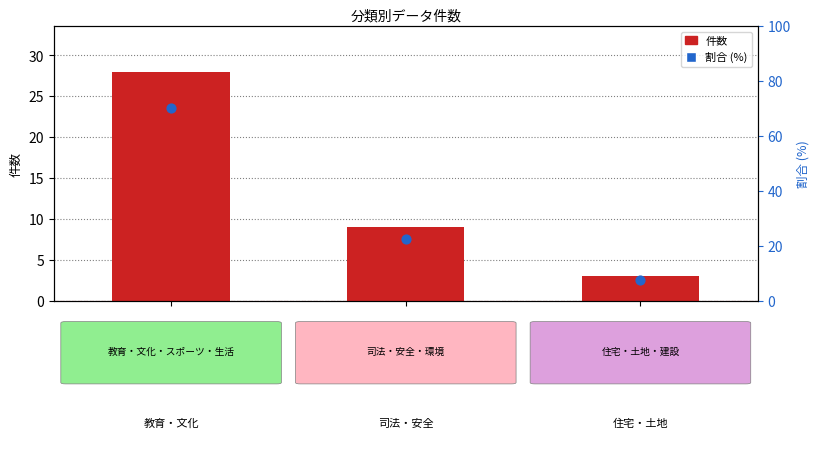

Which series has the largest Y range (max minus min)?

割合 (%)